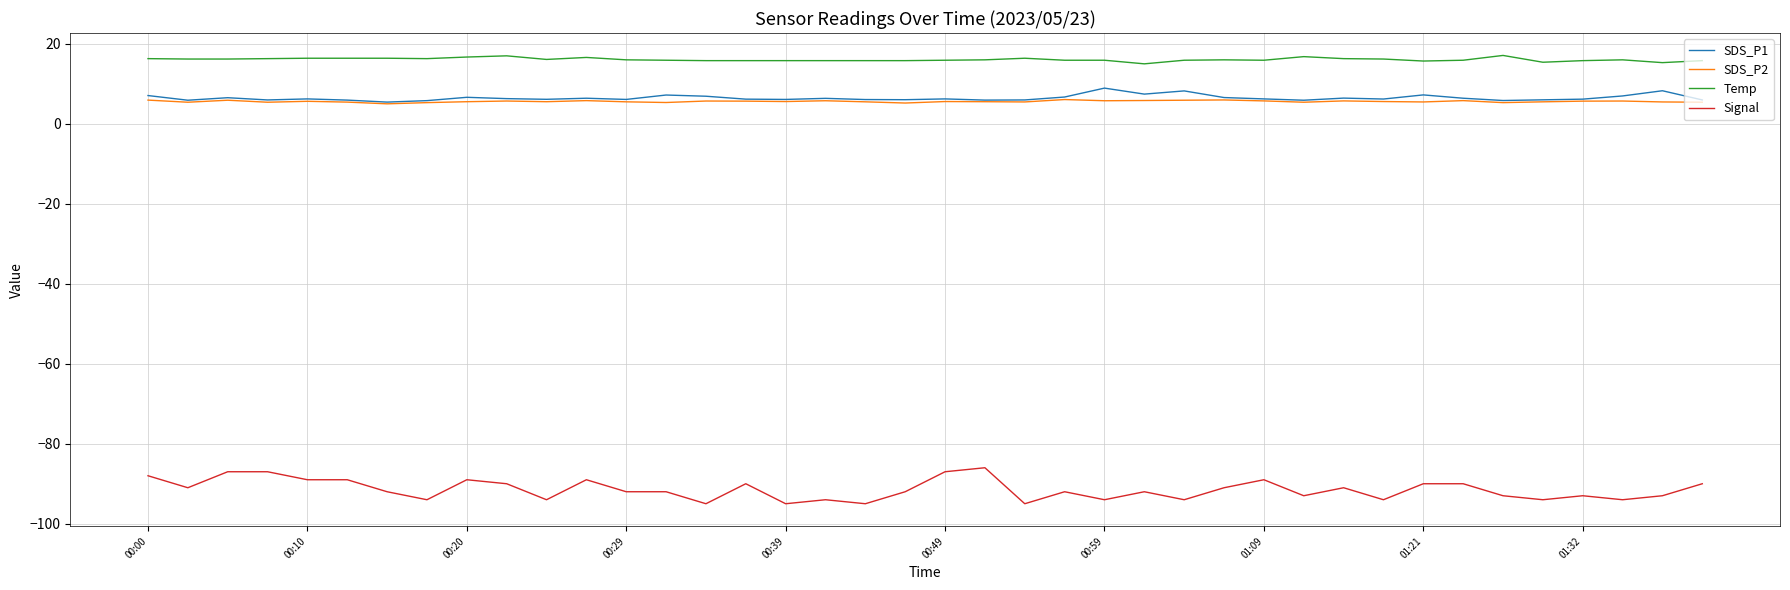

What is the maximum value shown in the chart?

17.1